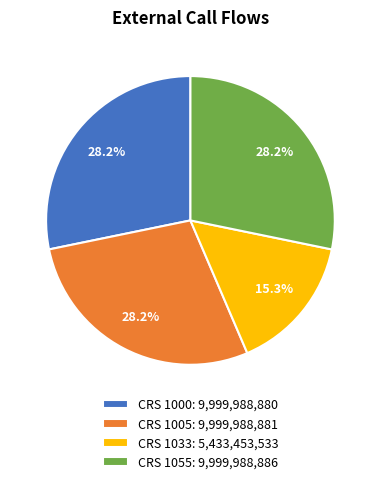

Approximately how many times larger is the value at CRS 1000: 9,999,988,880 compared to CRS 1005: 9,999,988,881?

1.0